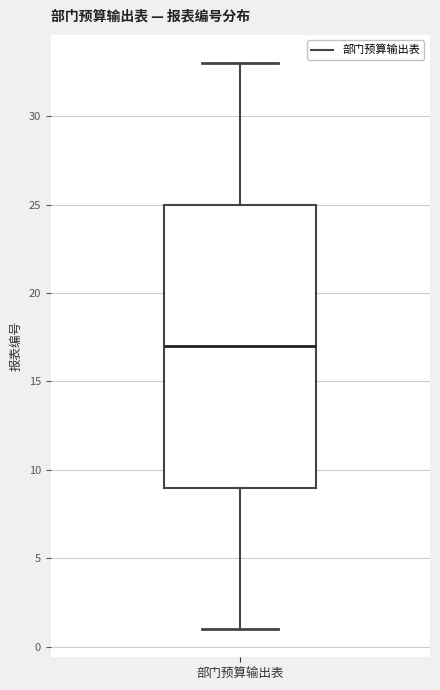

Transcribe this box plot: give where the median line is, the range the box spans, and where the two whiskers end, as read against the y-axis. The values are not printed on the chart, so give them approximately, as read against the axis.

median 17, box 9 to 25, whiskers 1 to 33